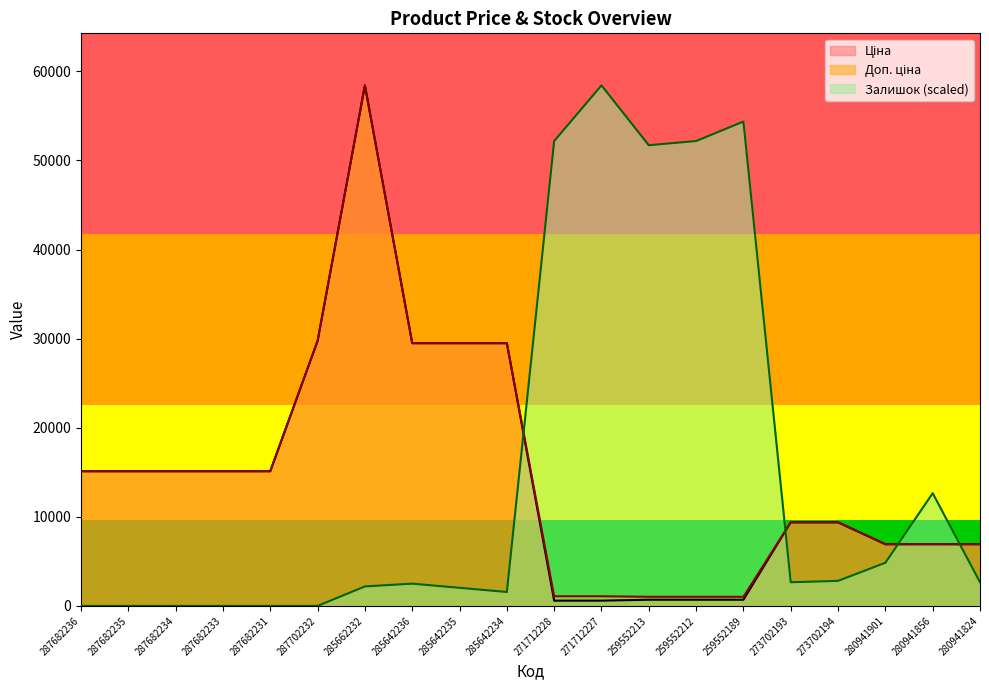

How many interior local valleys does the Залишок series have?

3